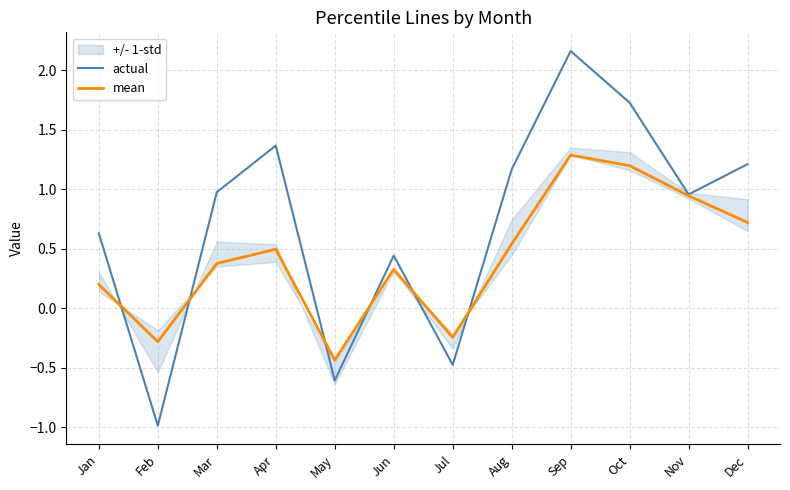

At how many categories does at least one series exceed 0?

9